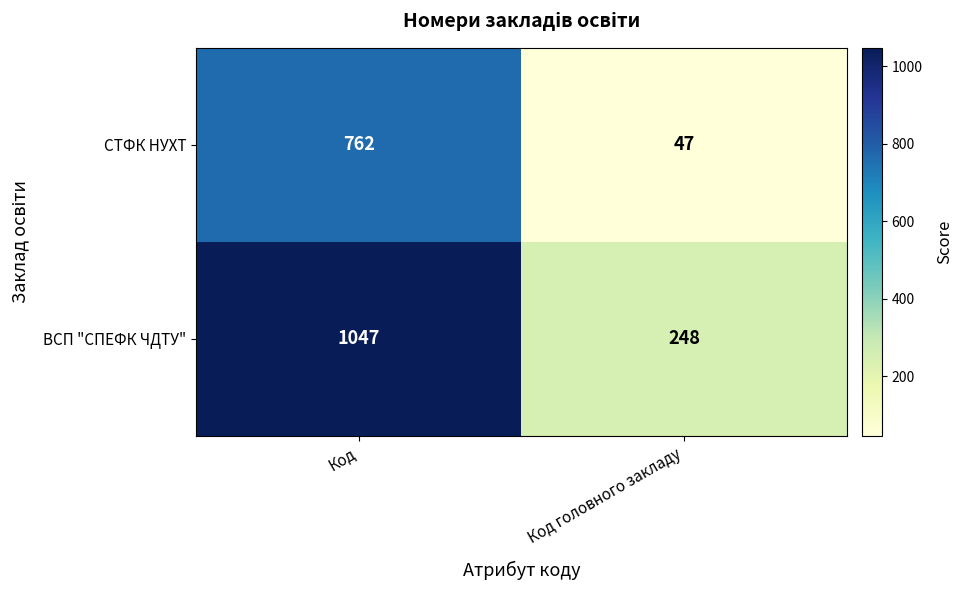

At which label does ВСП "СПЕФК ЧДТУ" reach its peak?

Код